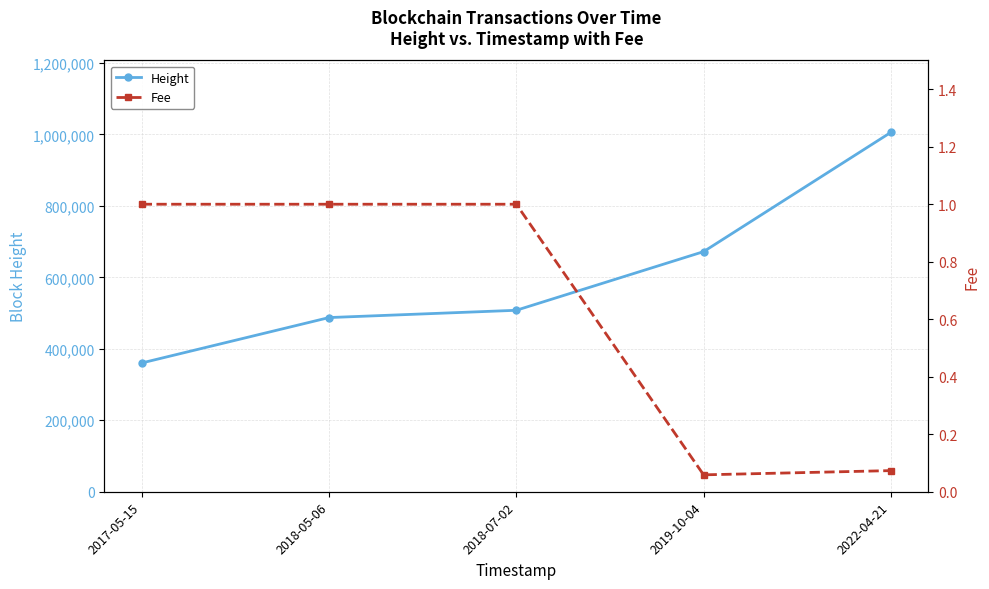

What is the label of the 3rd point from the right?

2018-07-02